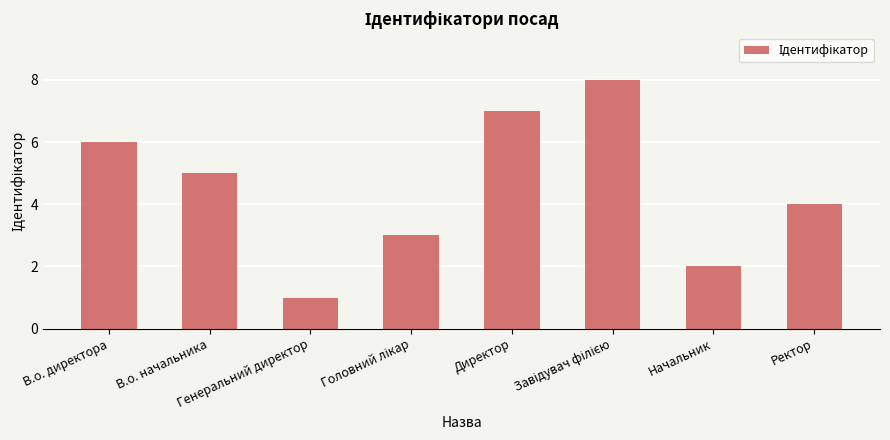

What is the maximum value shown in the chart?

8